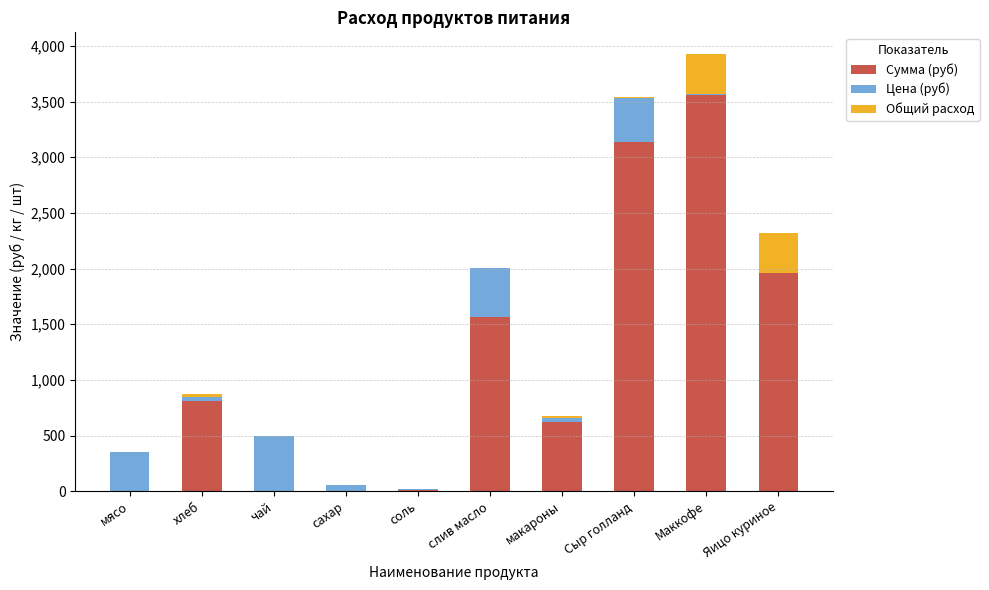

At which category is the sum across all series the highest?

Маккофе